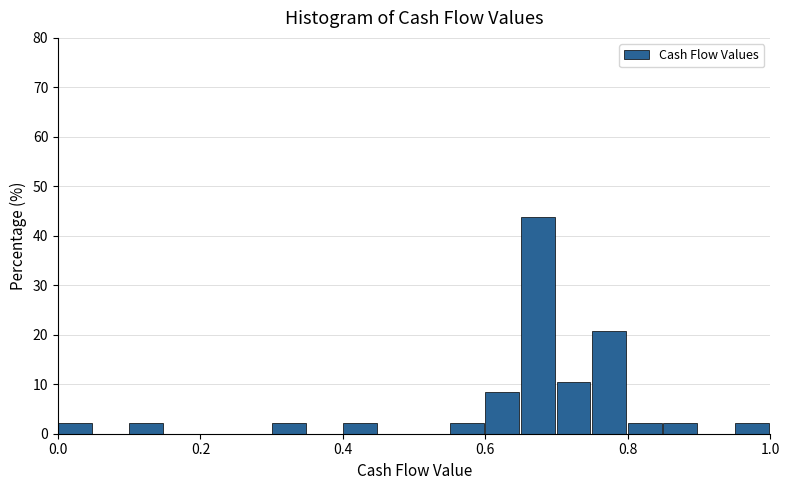

Around what value on the x-axis is the tallest bar? Give the approximate position of its centre, as read against the axis.

0.68